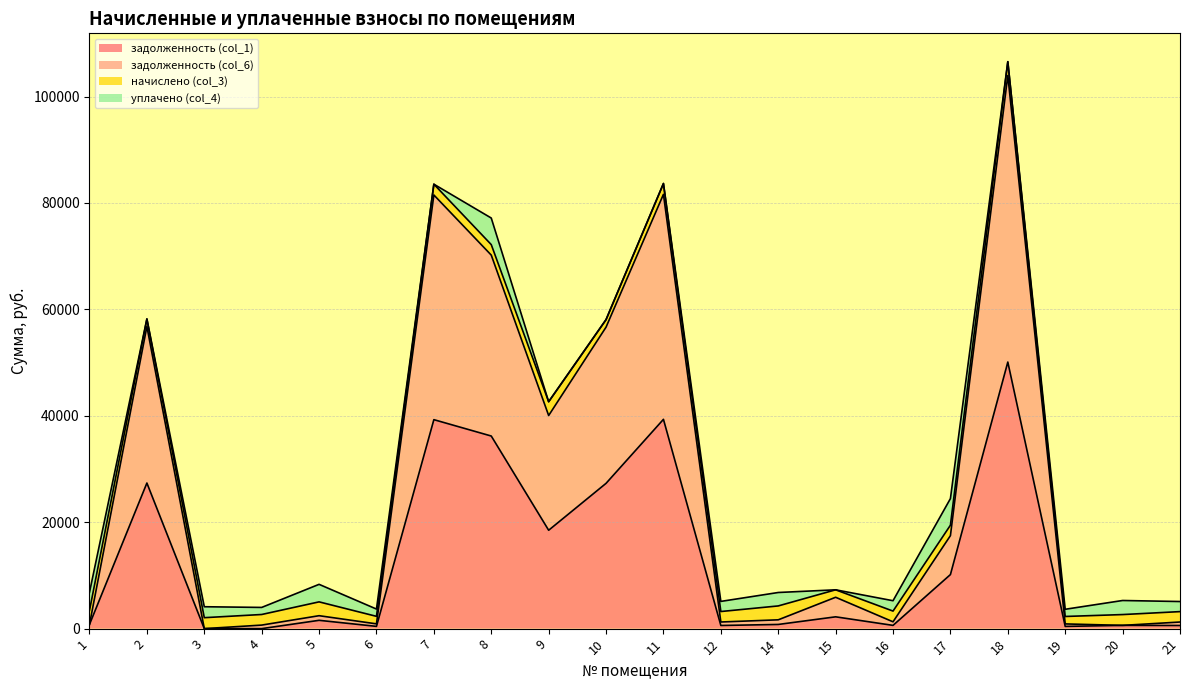

At which category is the sum across all series the highest?

18